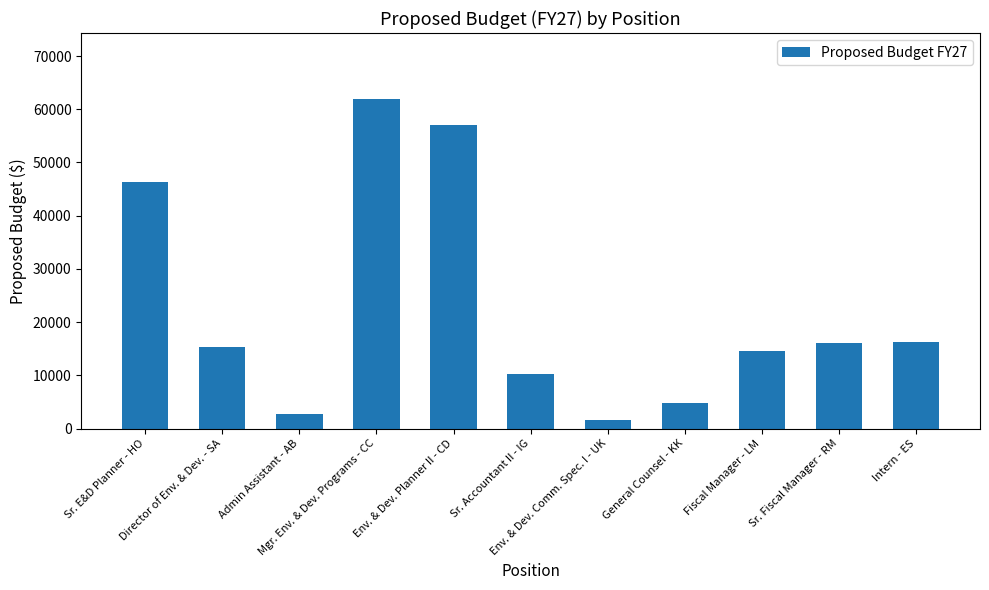

What is the difference between the maximum and minimum values?

60377.5